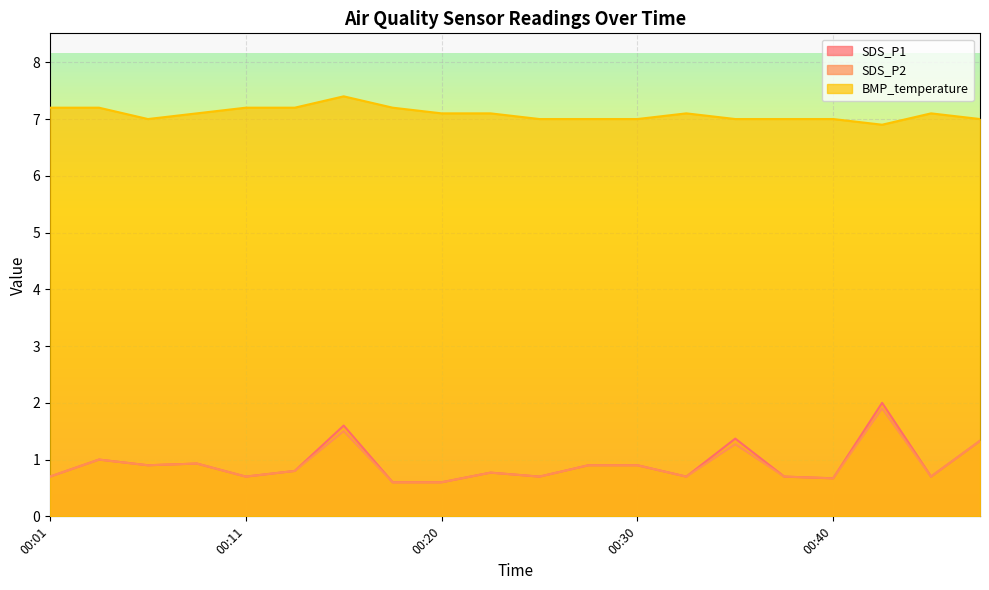

Between 00:40 and 00:45, which series saw the biggest shift?

BMP_temperature